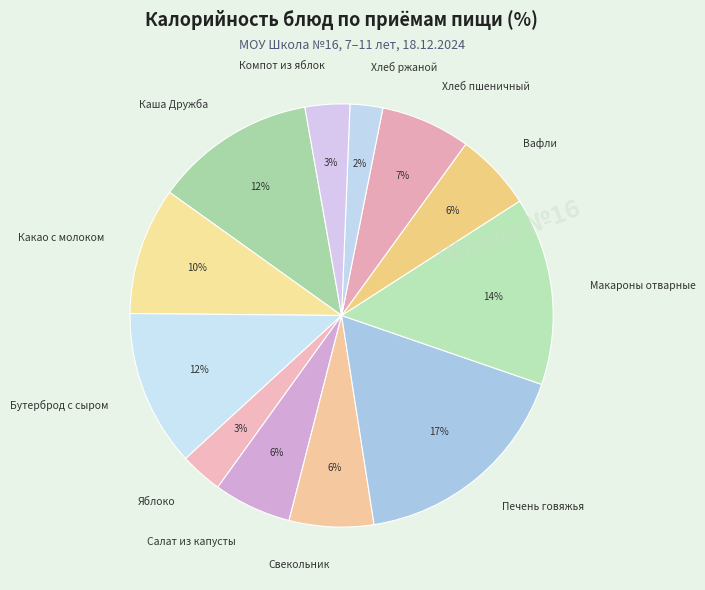

Is it true that Компот из яблок is 3% of the pie?

True